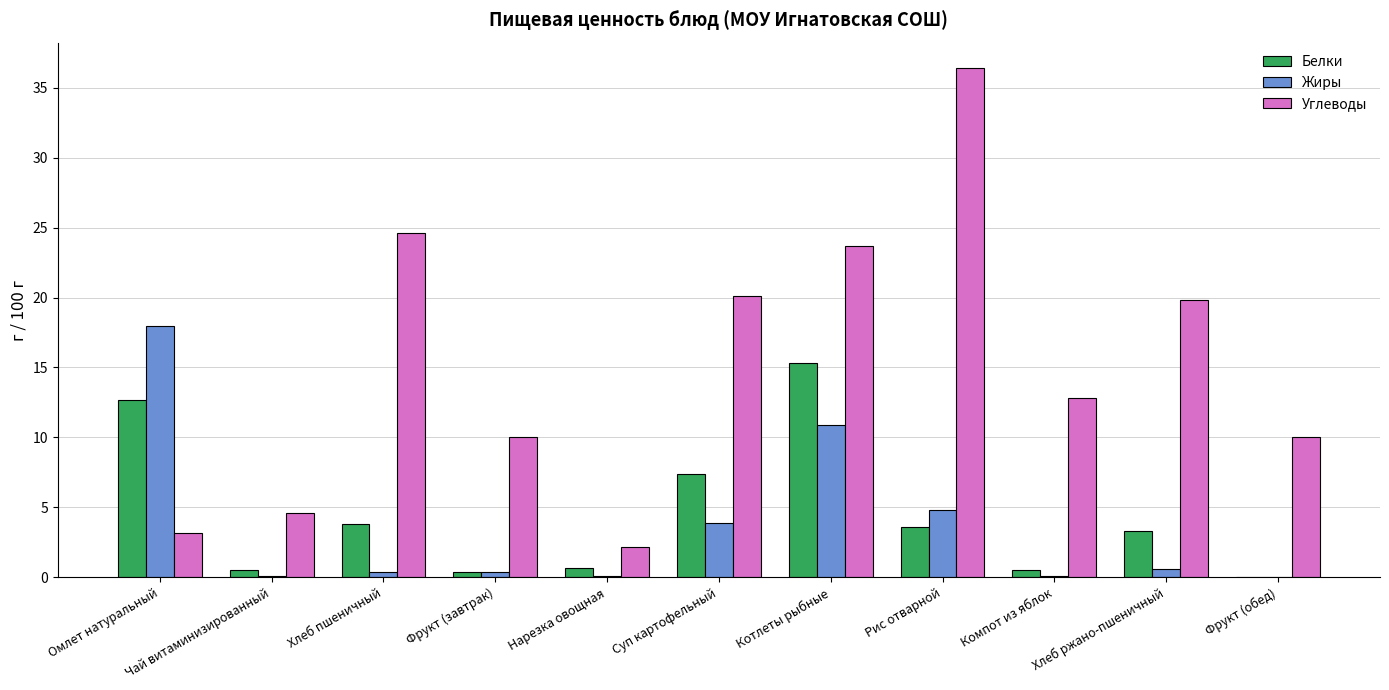

What is the sum of all Жиры values?

39.3